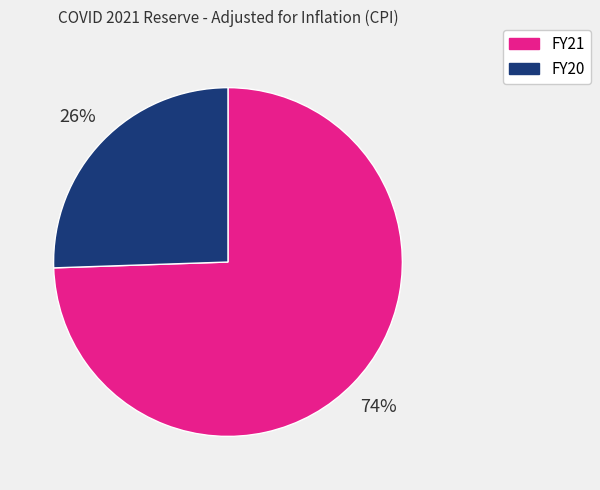

To the nearest percent, what portion does FY21 represent?

74%